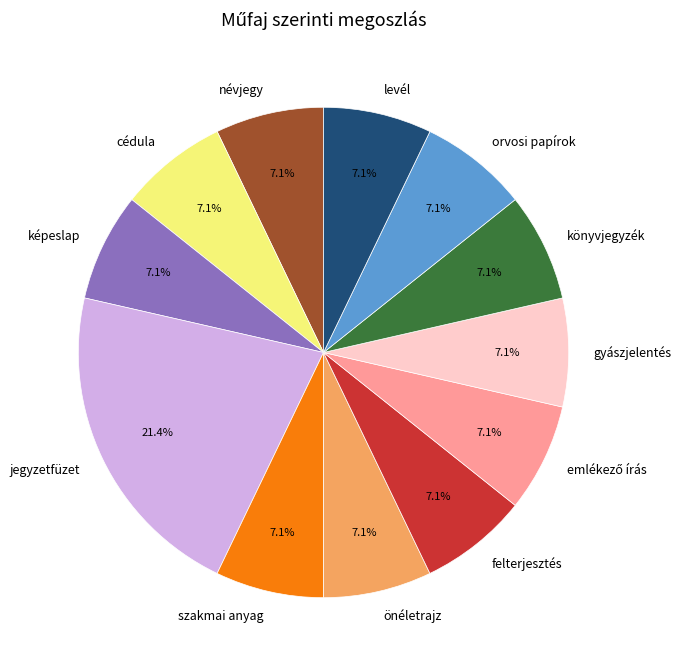

What percentage is the levél slice, to the nearest percent?

7%